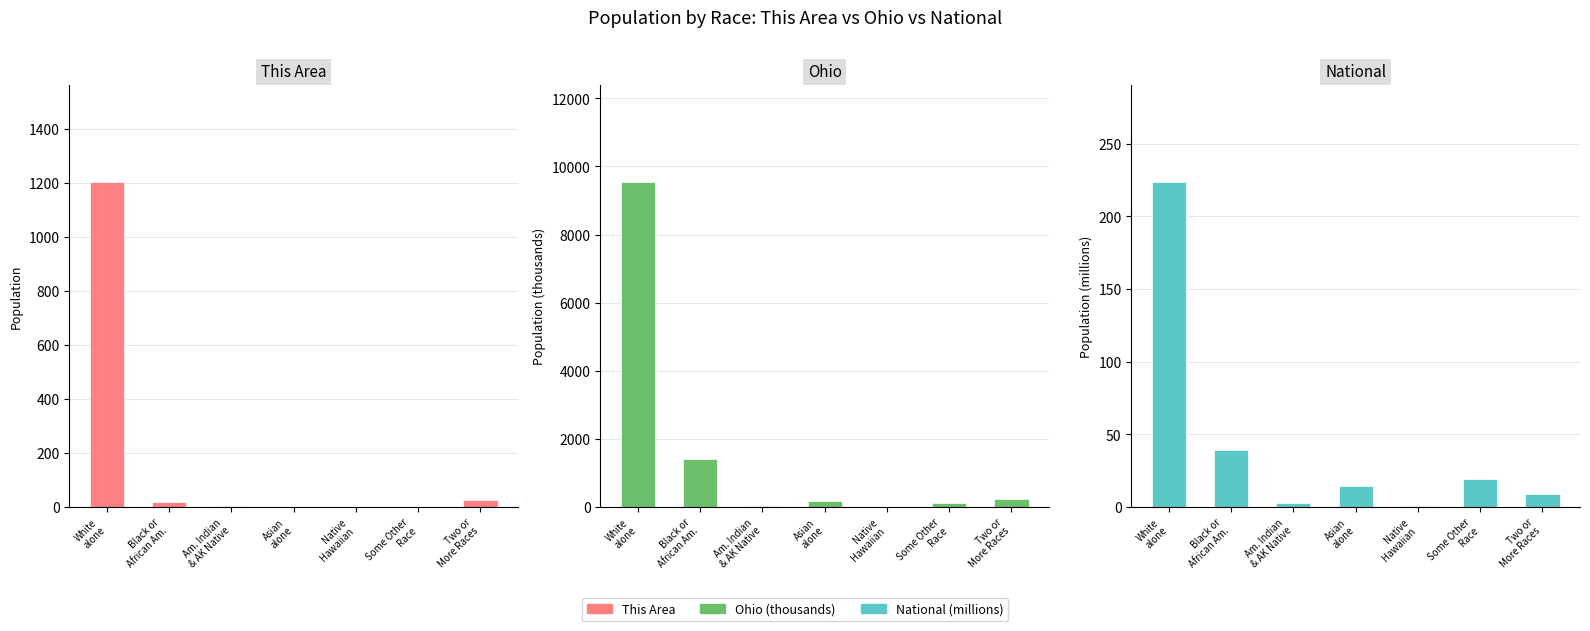

Where is Ohio (thousands) nearest to the value 4771?

Black or
African Am.